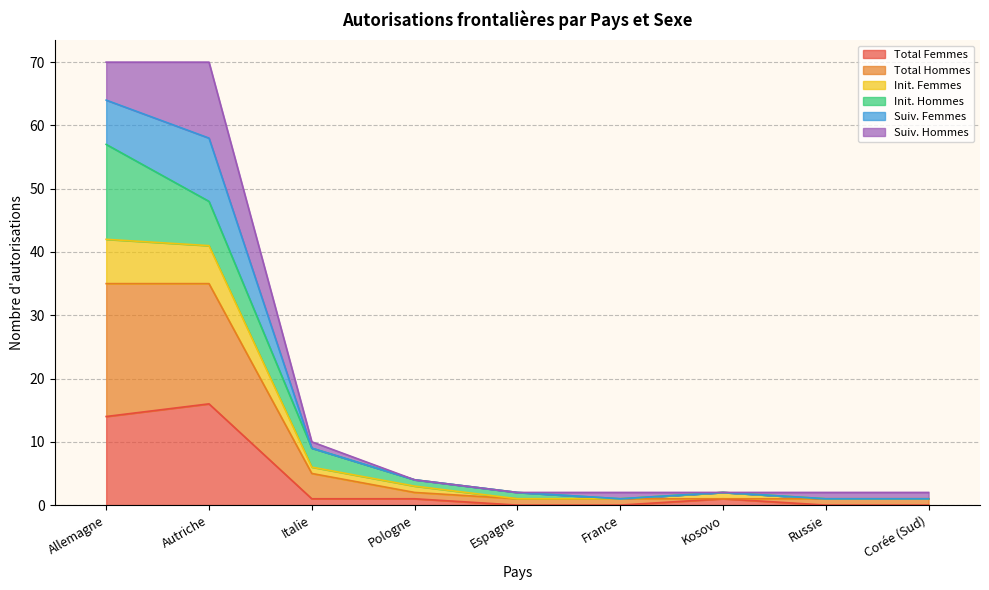

Rank the categories by Init. Femmes value from lowest to highest.

France, Russie, Corée (Sud), Espagne, Kosovo, Pologne, Italie, Autriche, Allemagne